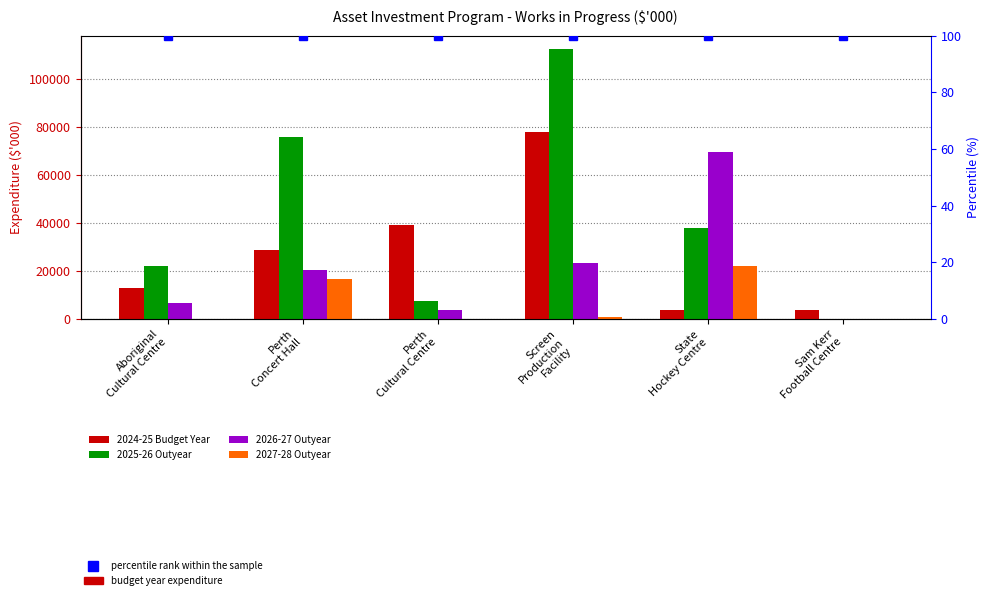

Between Screen
Production
Facility and Perth
Concert Hall, which is larger?

Screen
Production
Facility